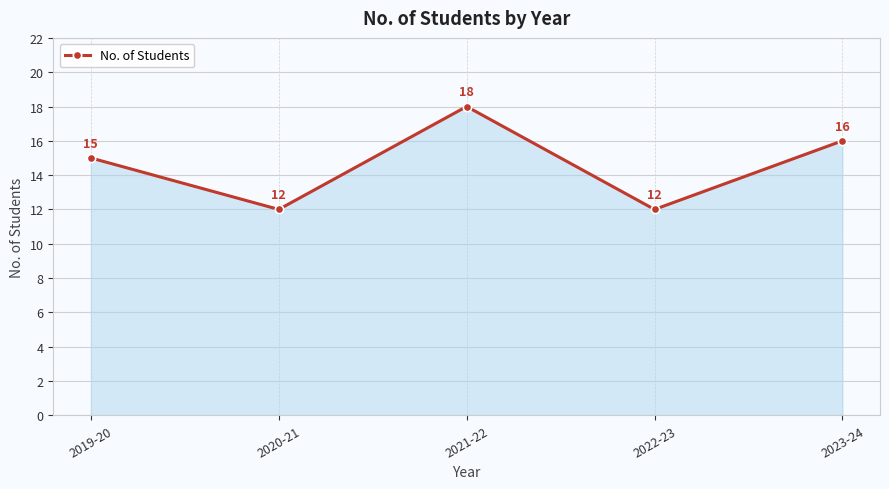

At which category does the data reach its first local peak?

2021-22